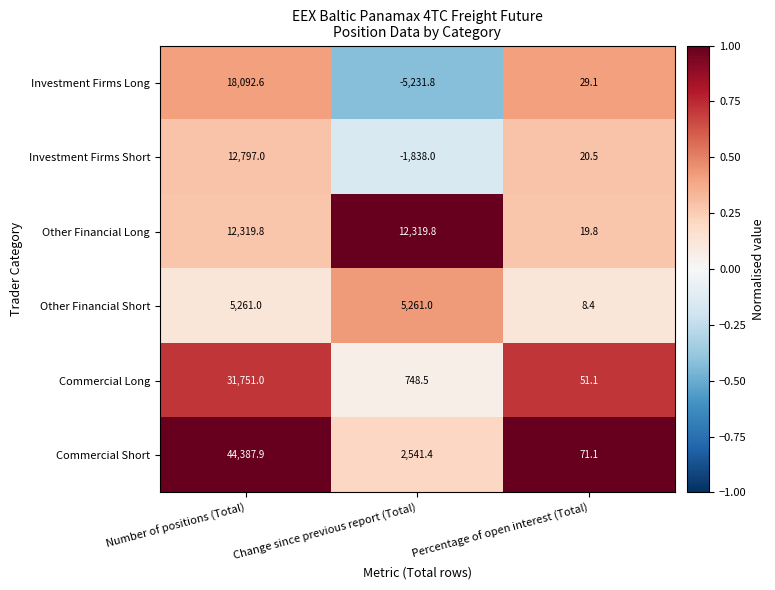

At how many categories does at least one series exceed 0?

3